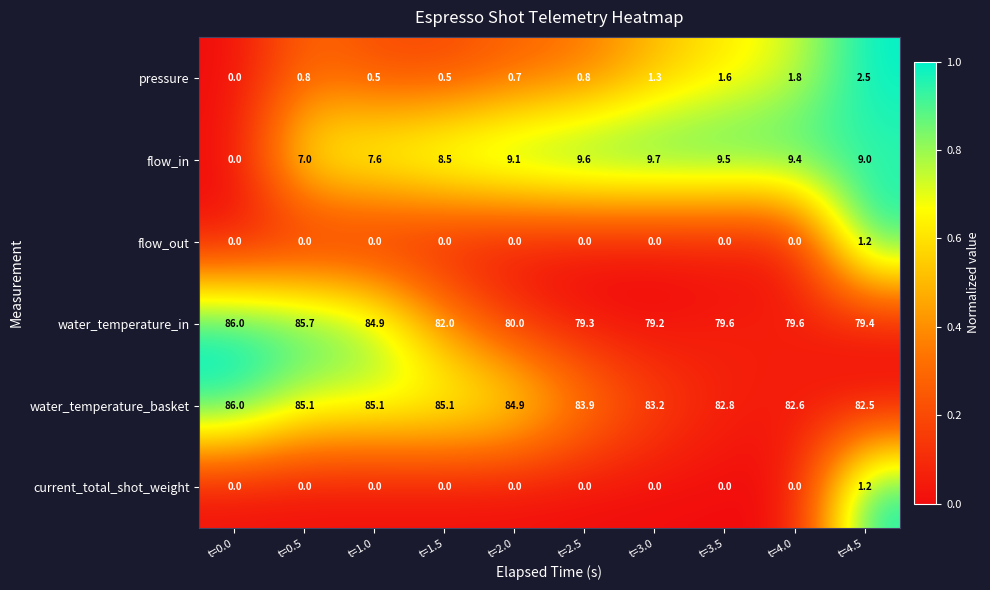

What is the maximum value for current_total_shot_weight?

1.2